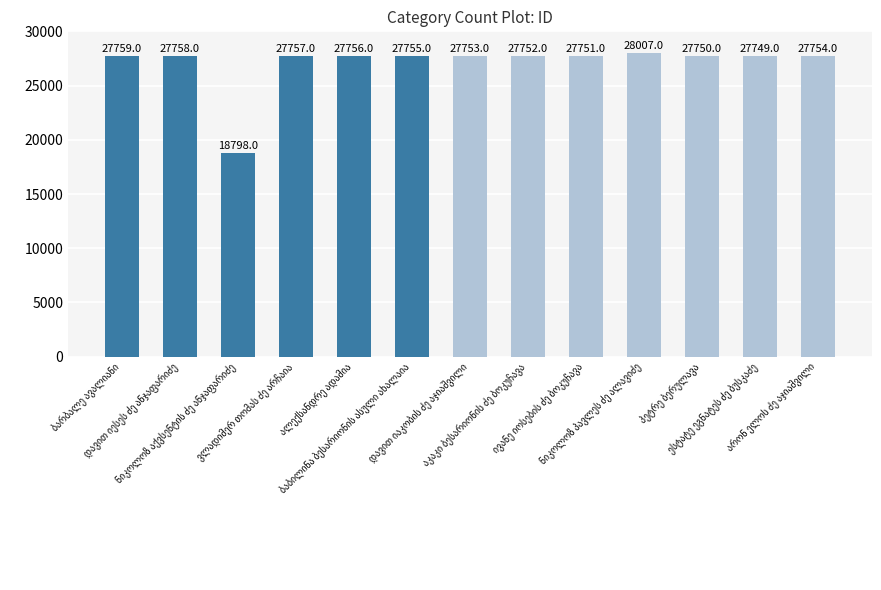

What is the value of the 8th bar from the left?

27752